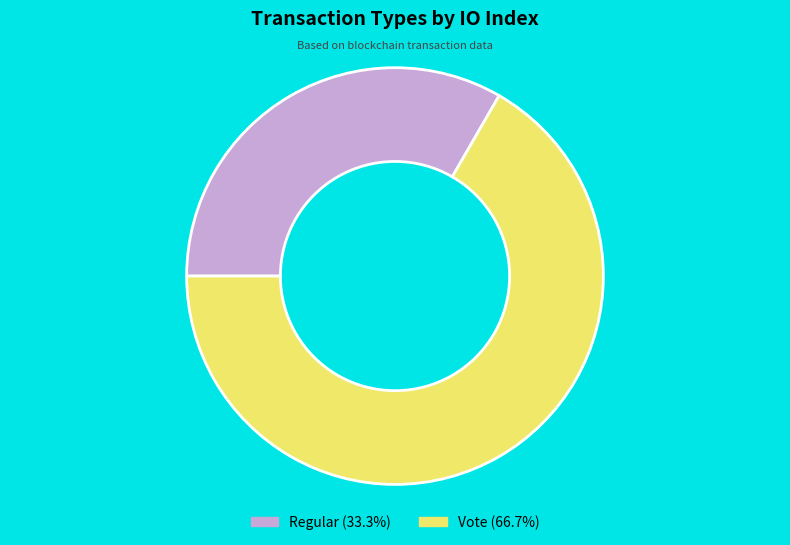

Approximately how many times larger is the value at Regular compared to Vote?

0.5